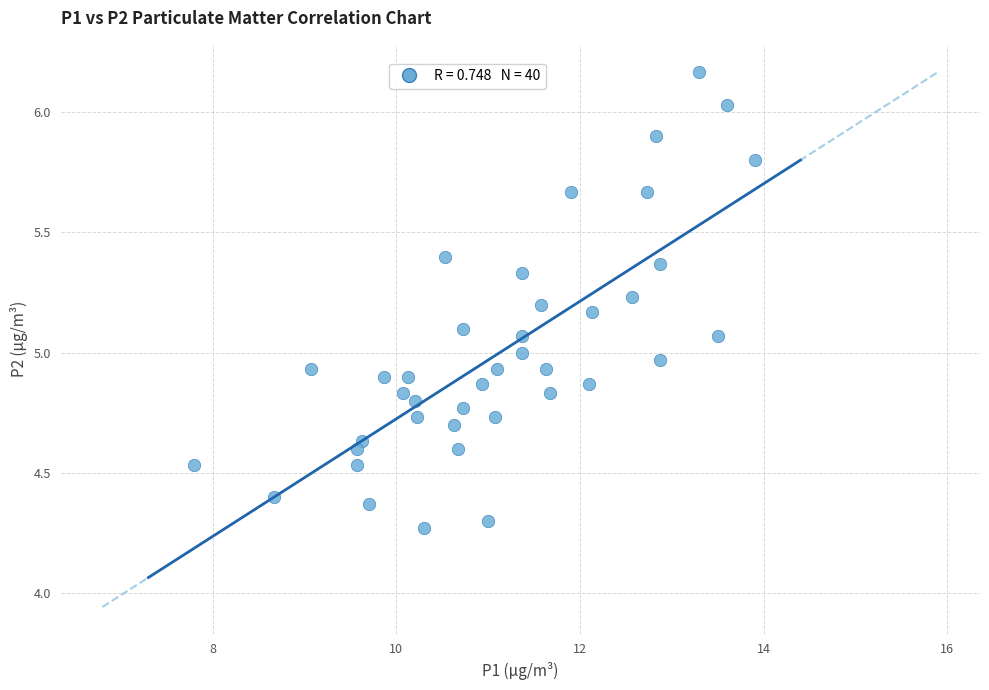

What is the range of Y values (max minus min)?

1.9